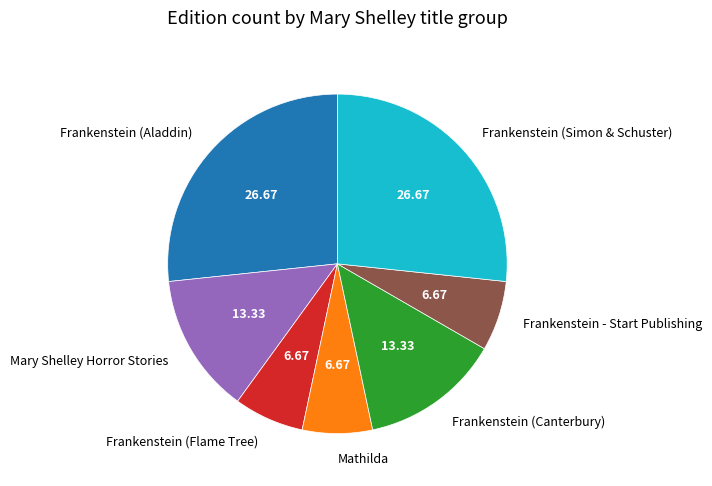

Is the sum of Frankenstein (Aladdin) and Mary Shelley Horror Stories greater than half?

No